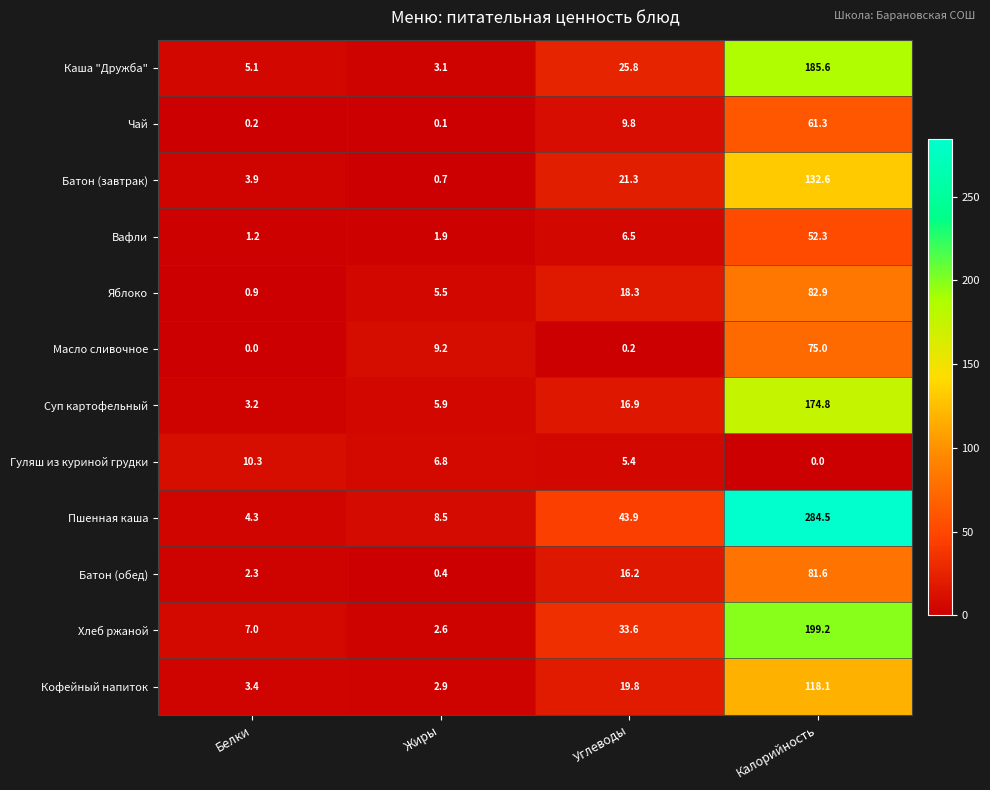

True or false: Батон (завтрак) has a value of 38.0 at Углеводы.

False